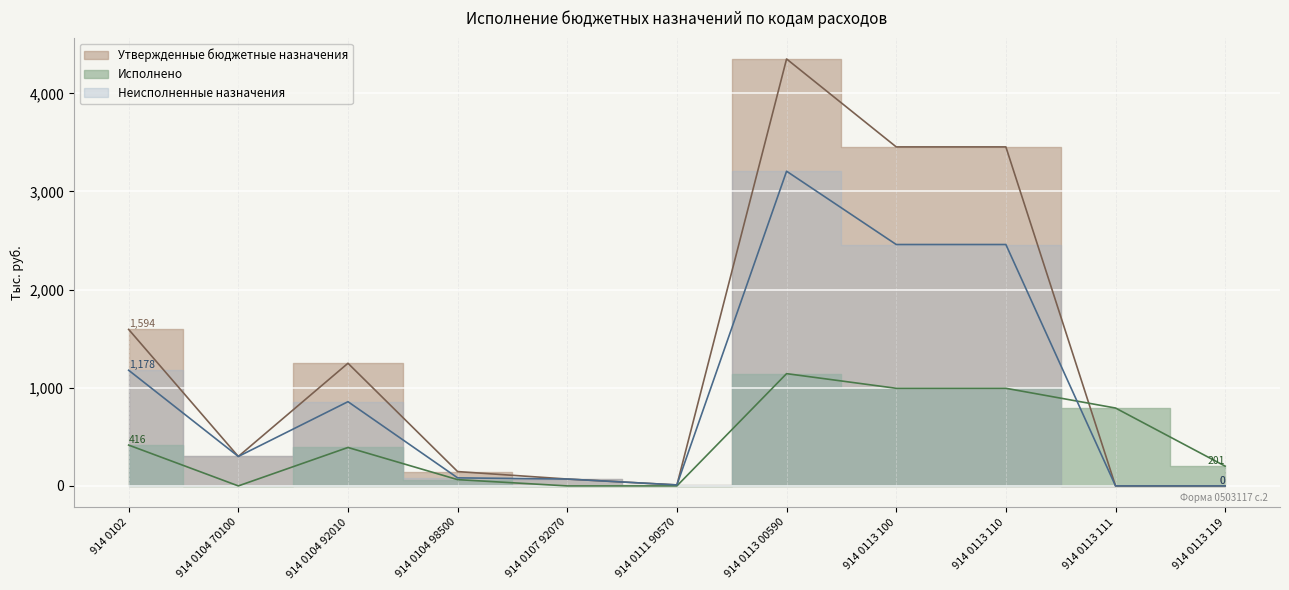

How many interior local valleys does the Неисполненные назначения series have?

2